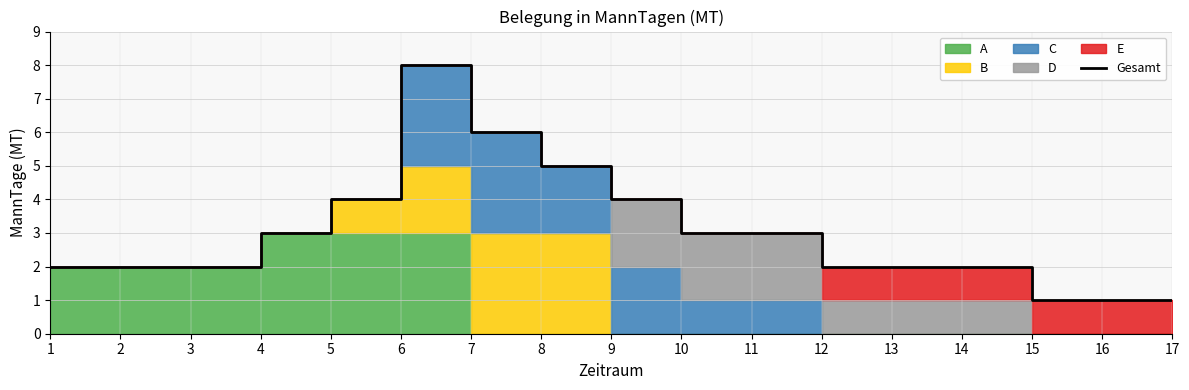

Is it true that the value at 7 is 6?

True